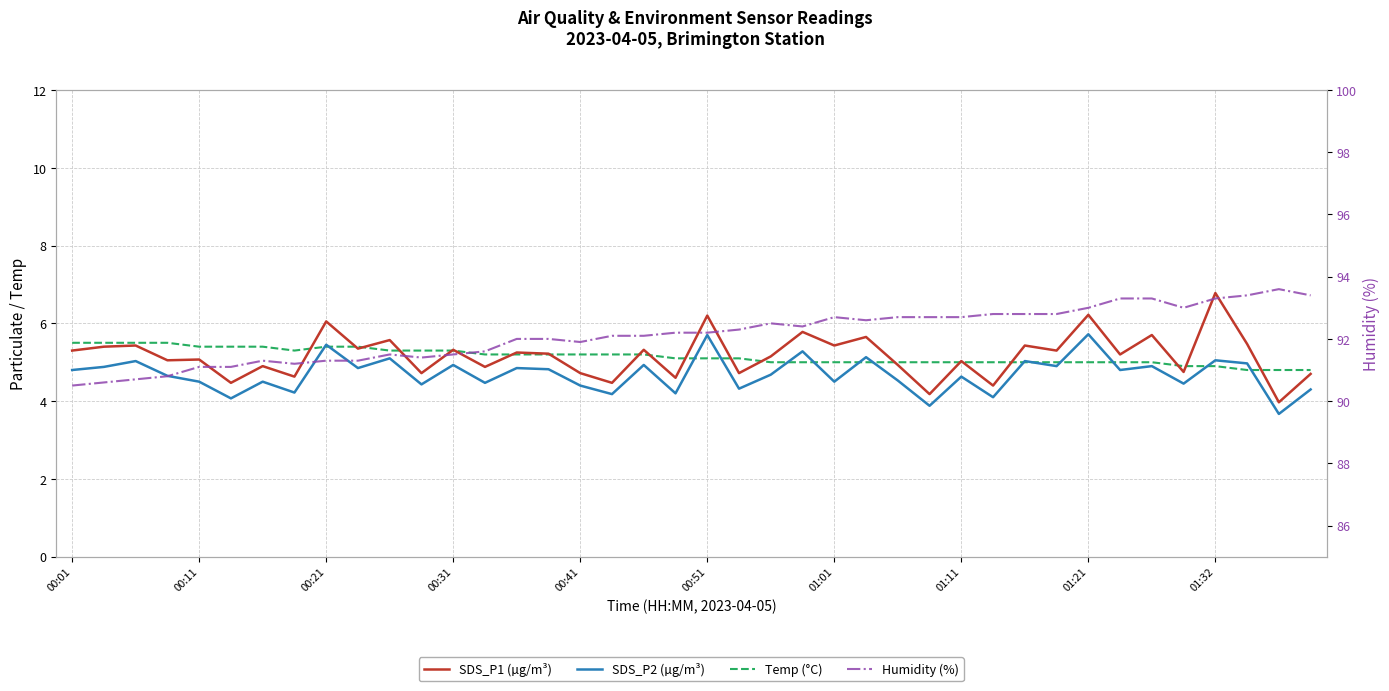

True or false: SDS_P2 (µg/m³) and SDS_P1 (µg/m³) intersect in this chart.

False